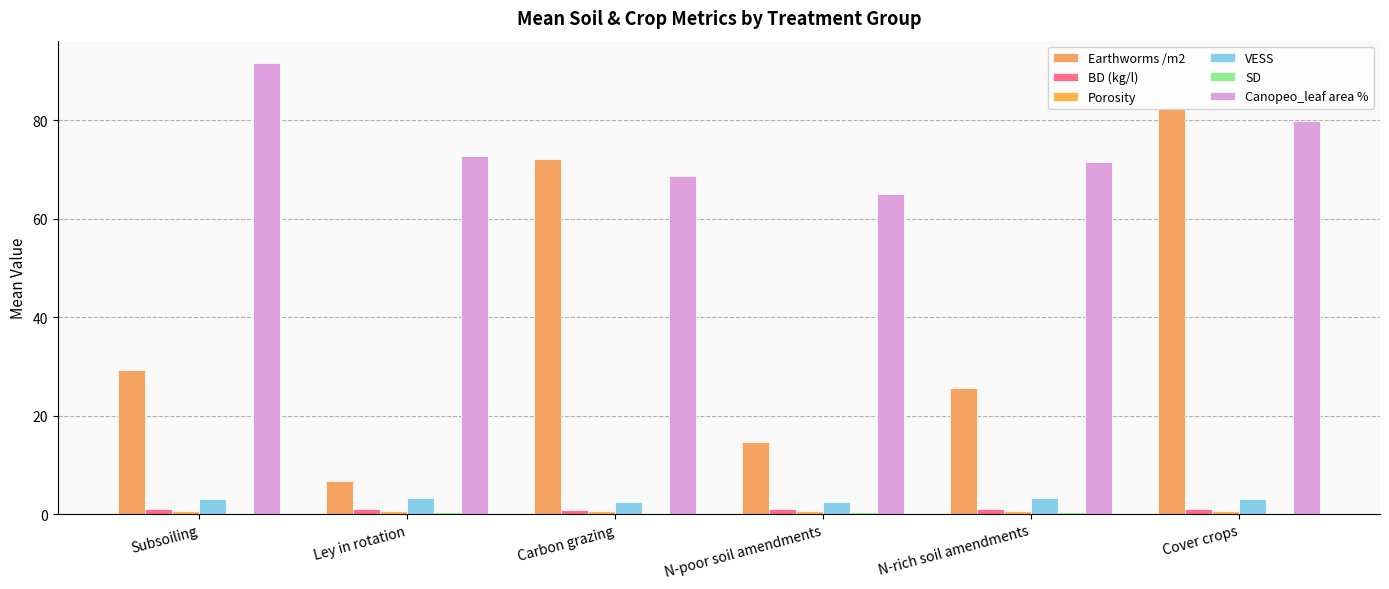

Which series changed the most between Ley in rotation and Cover crops?

Earthworms /m2